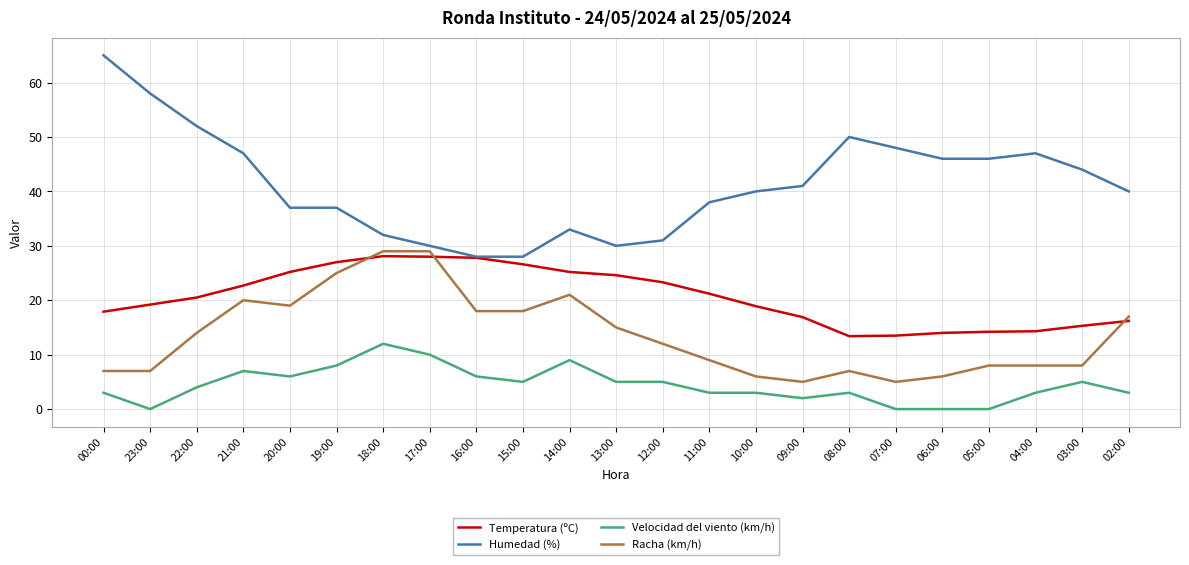

List the series in order of their overall mean, highest first.

Humedad (%), Temperatura (ºC), Racha (km/h), Velocidad del viento (km/h)